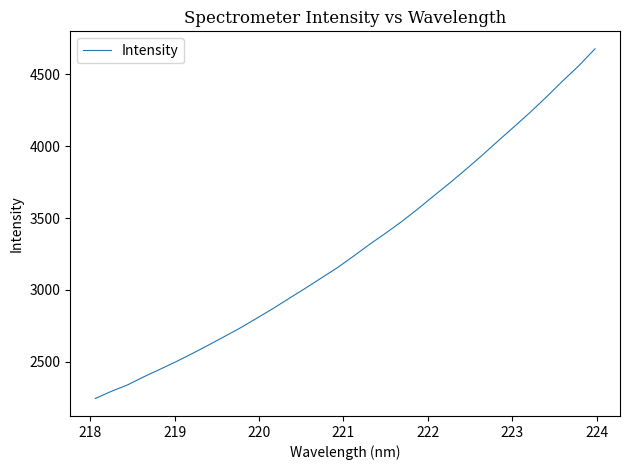

What is the difference between the maximum and minimum values?

2430.8